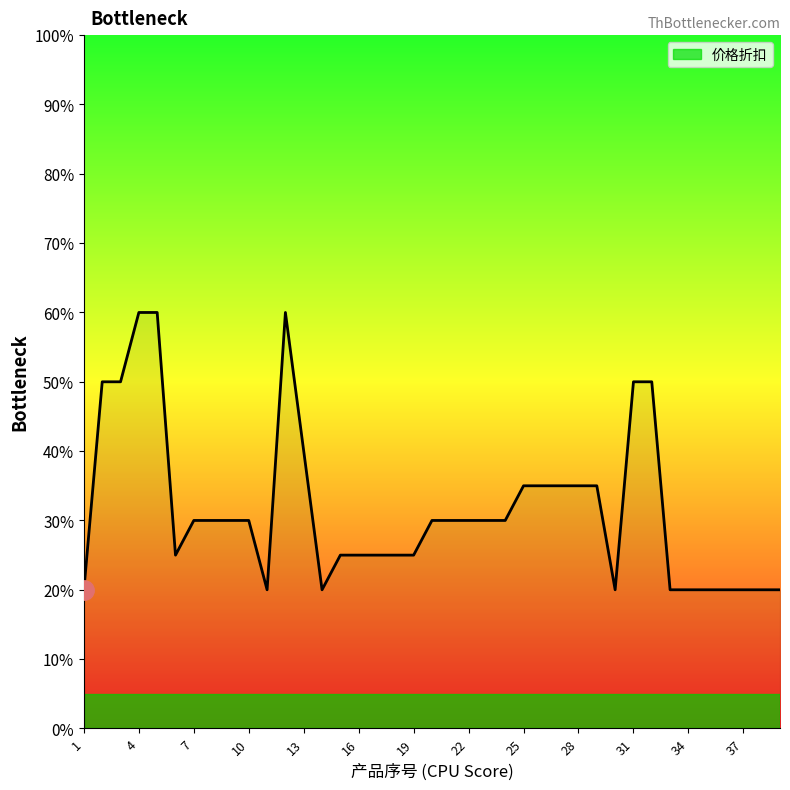

What is the difference between the maximum and minimum values?

40